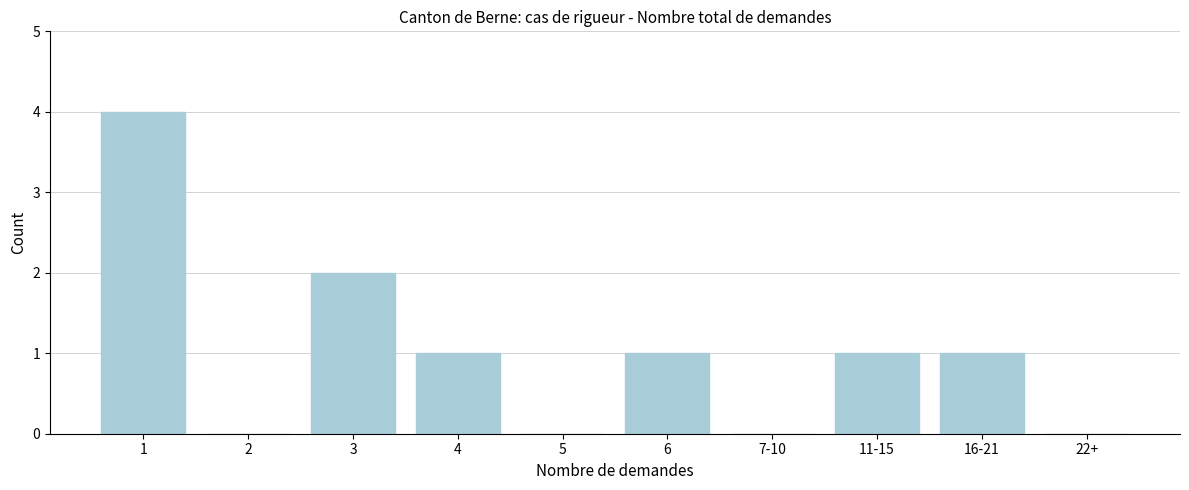

Reading left to right, list all the values displayed in this chart.

1=4	2=0	3=2	4=1	5=0	6=1	7-10=0	11-15=1	16-21=1	22+=0